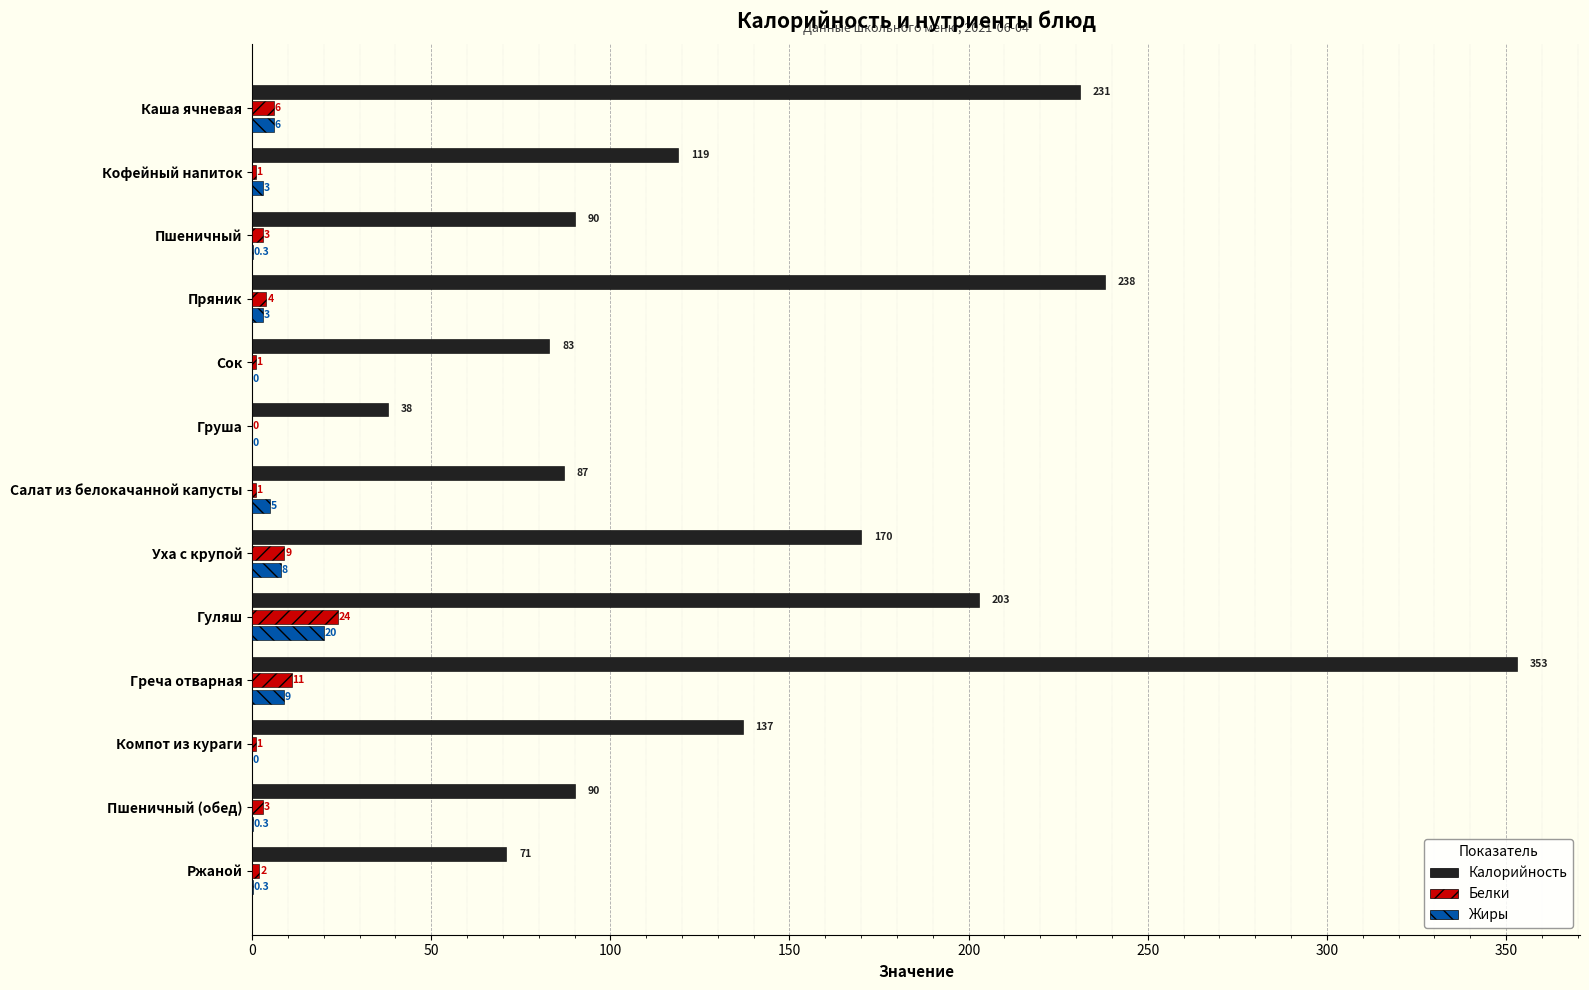

What is the sum of all Белки values?

66.0